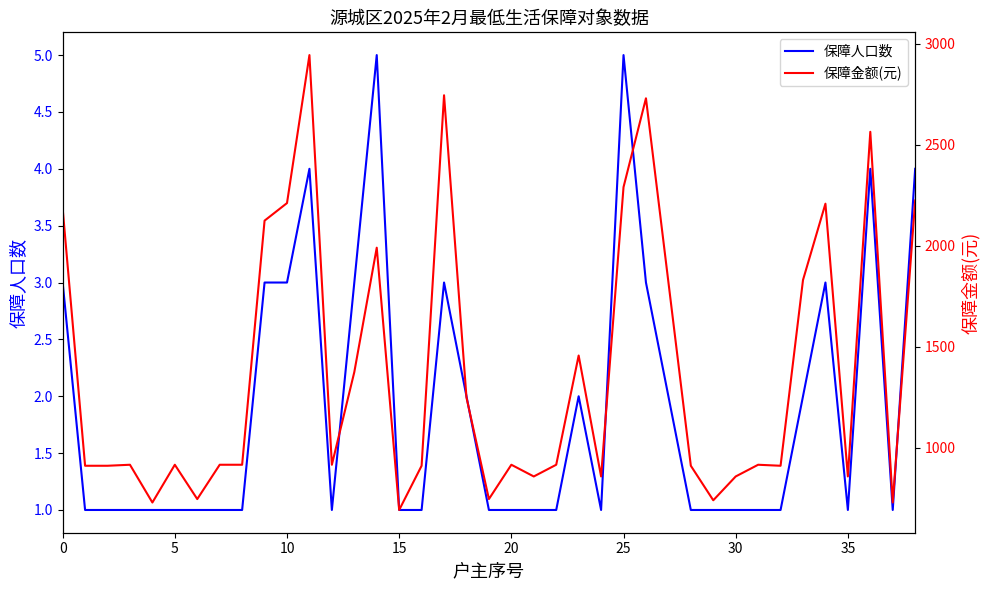

List the series in order of their overall mean, lowest first.

保障人口数, 保障金额(元)